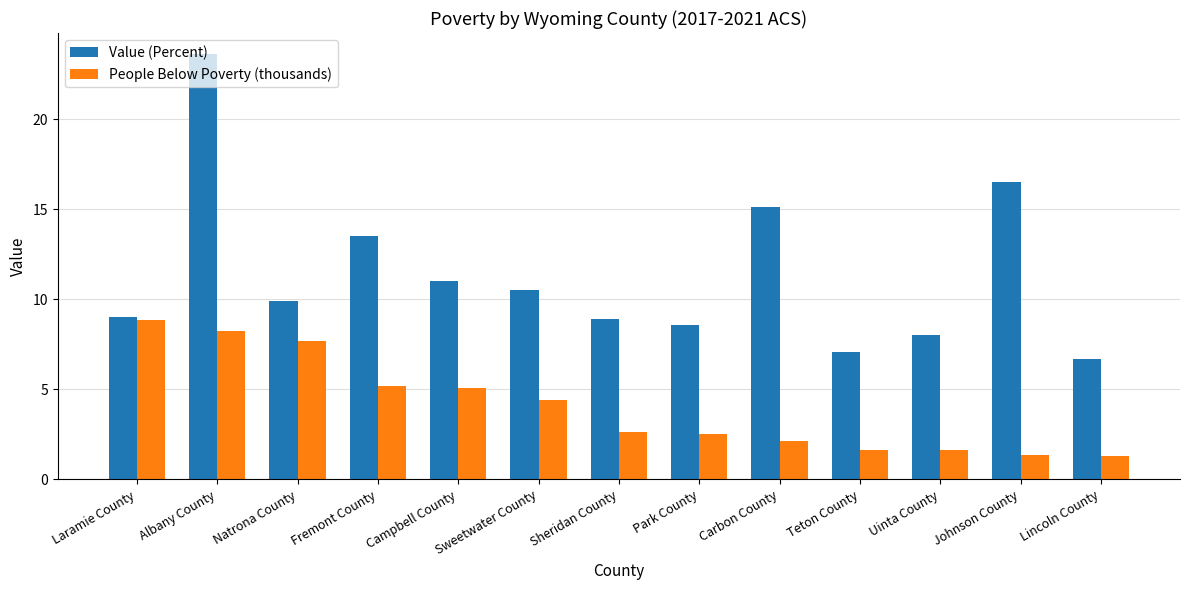

List the series in order of their overall mean, highest first.

Value (Percent), People Below Poverty (thousands)